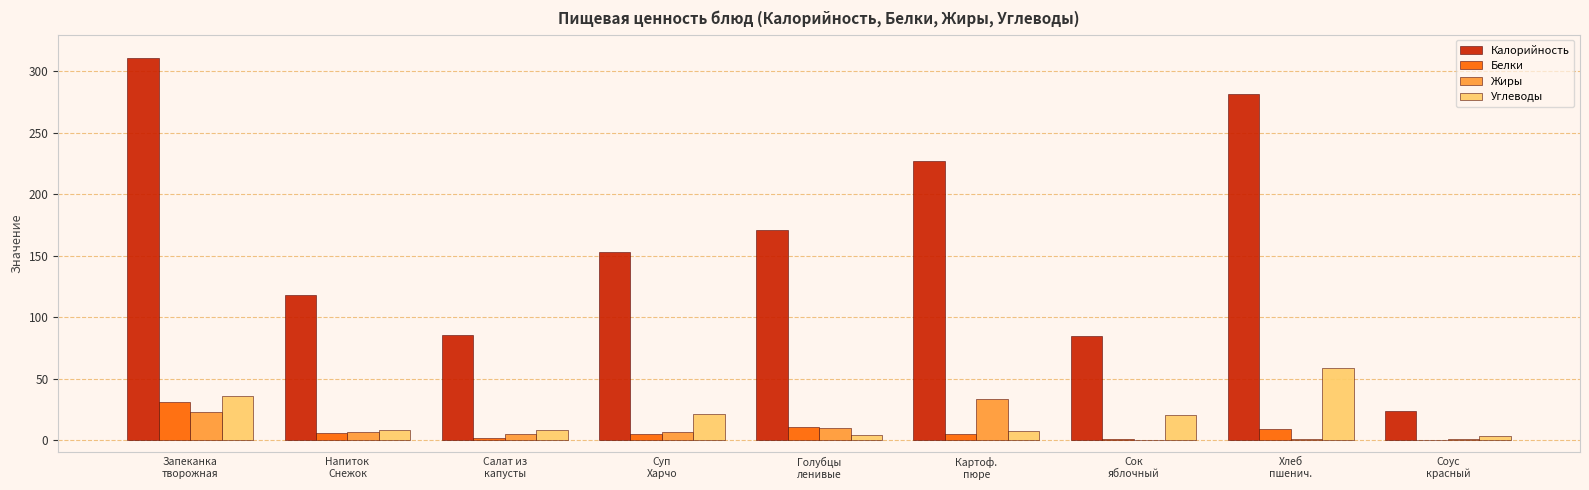

What is the average value of the Калорийность series?

161.8